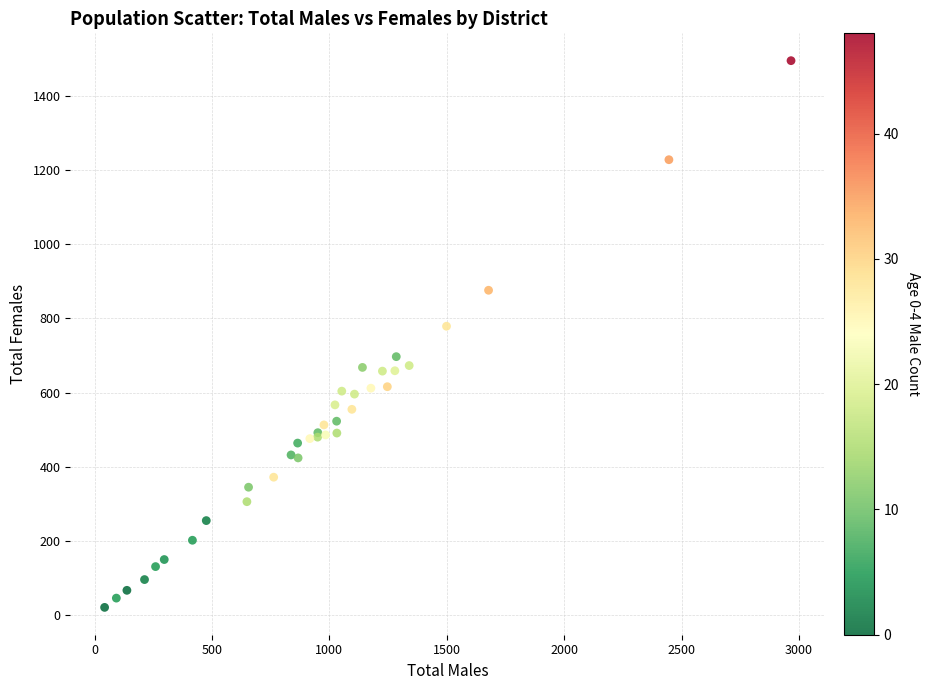

What Y value in the scatter plot is closest to 758?

779